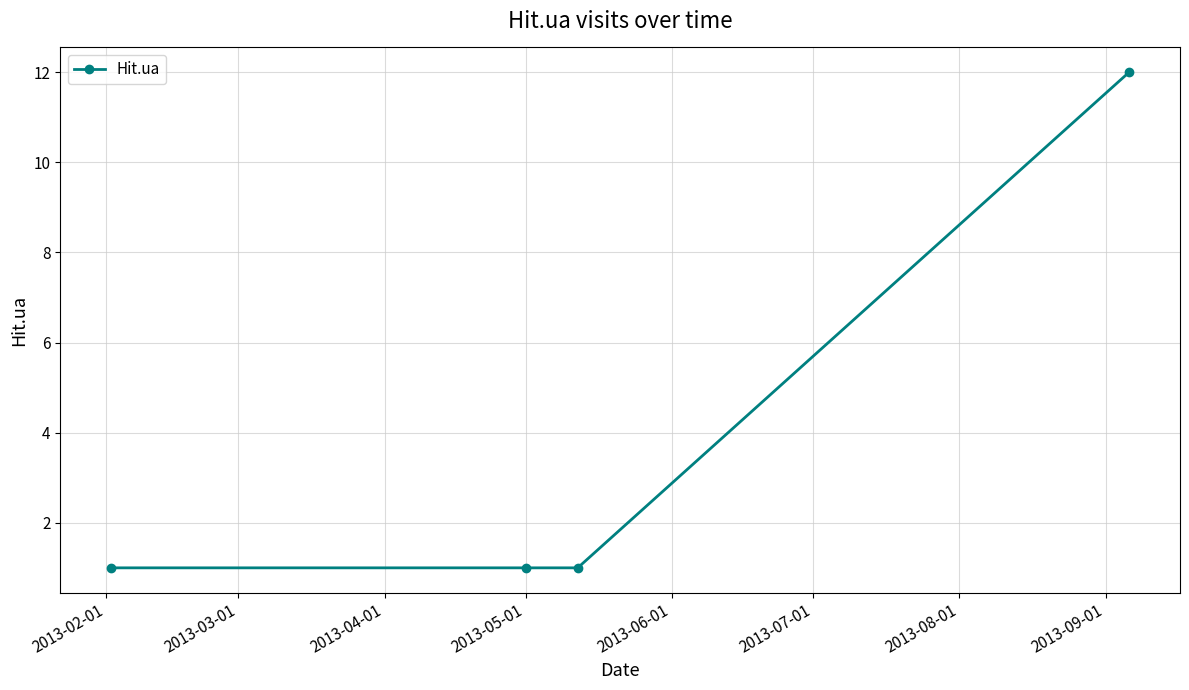

What is the average value?

4